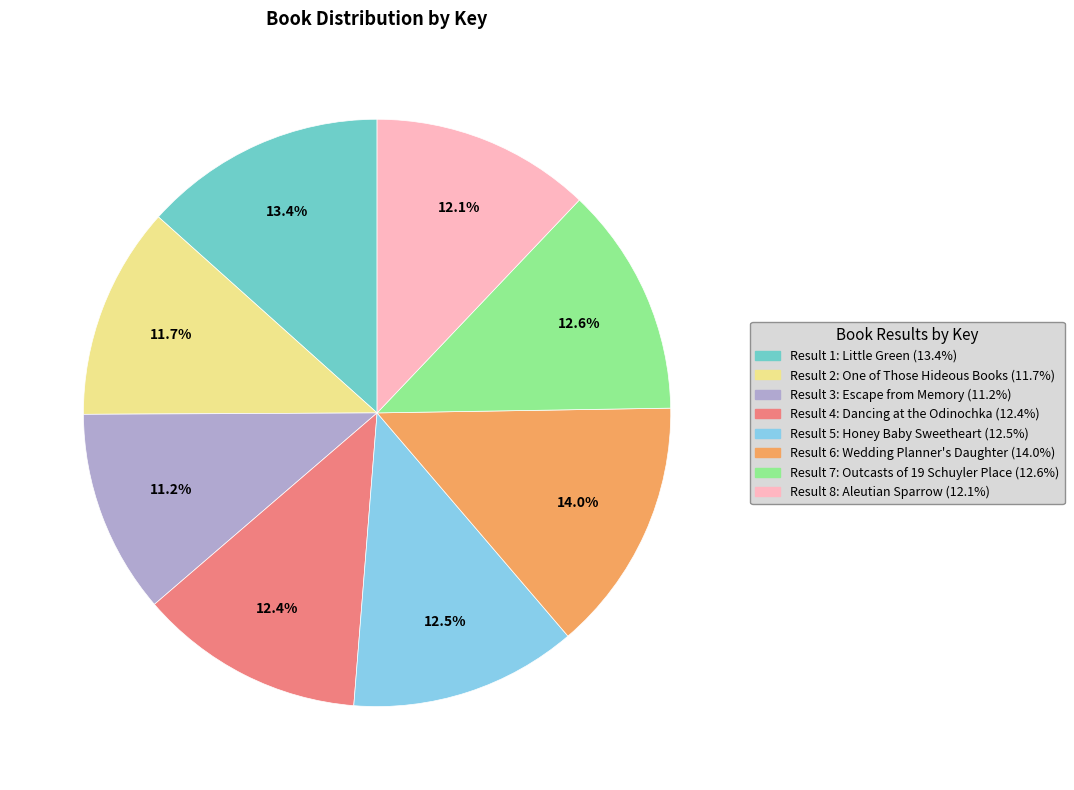

How many slices are in this pie chart?

8